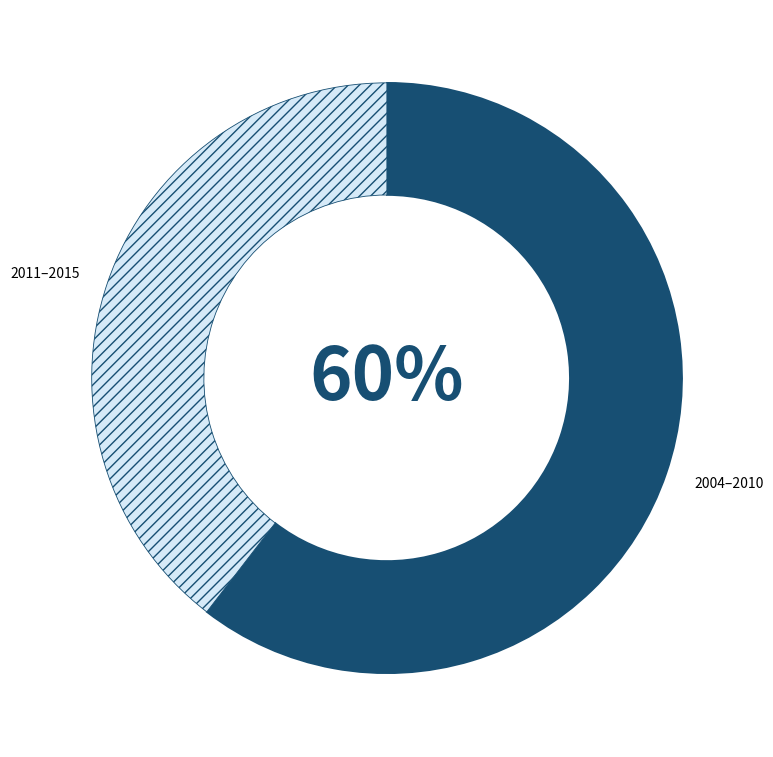

What percentage is the 2004–2010 slice, to the nearest percent?

60%